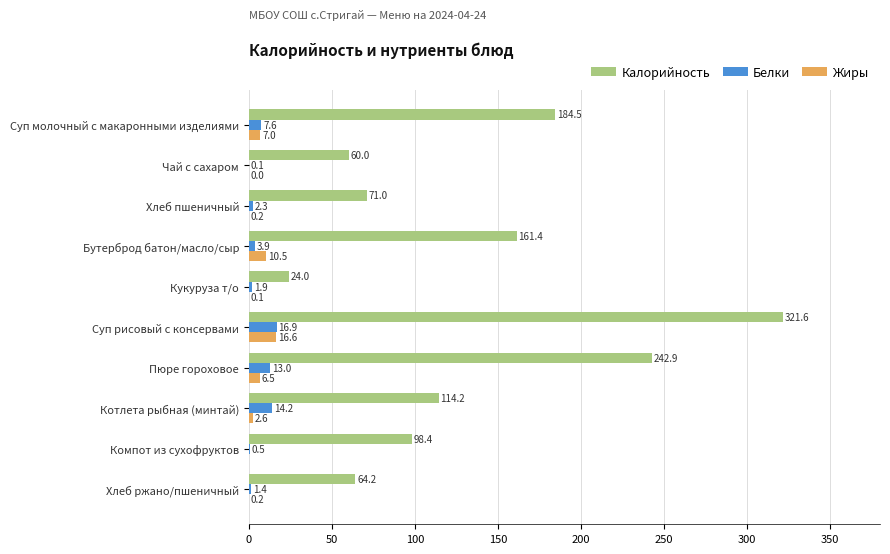

What is the sum of the Калорийность values at Котлета рыбная (минтай) and Пюре гороховое?

357.1